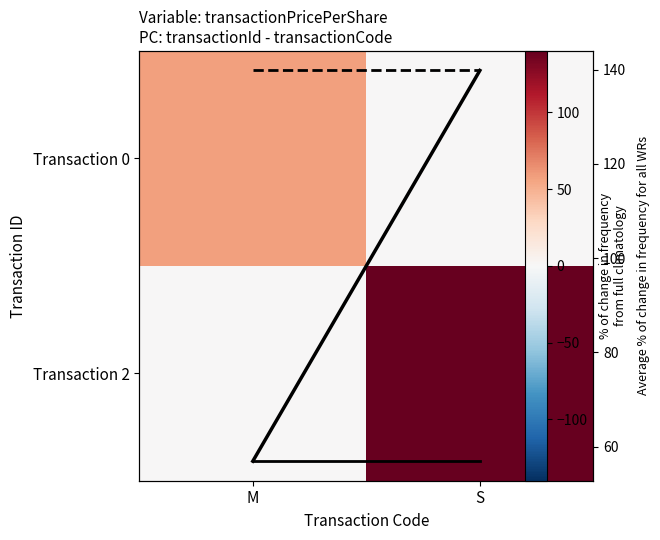

What is the maximum value shown in the chart?

139.8